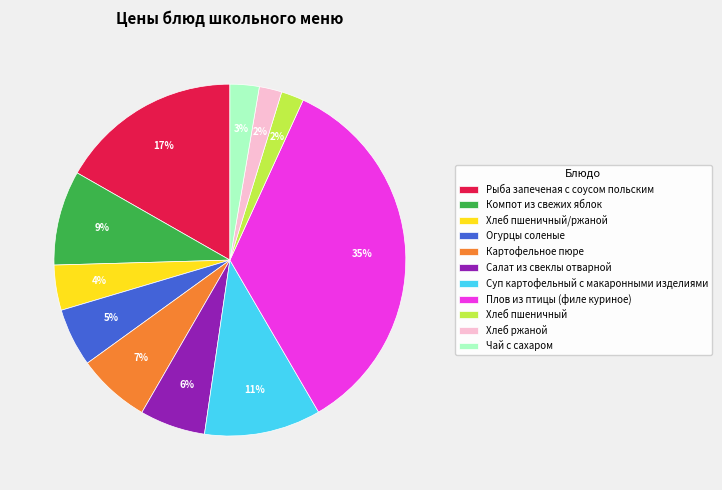

Which has a higher value, Суп картофельный с макаронными изделиями or Картофельное пюре?

Суп картофельный с макаронными изделиями